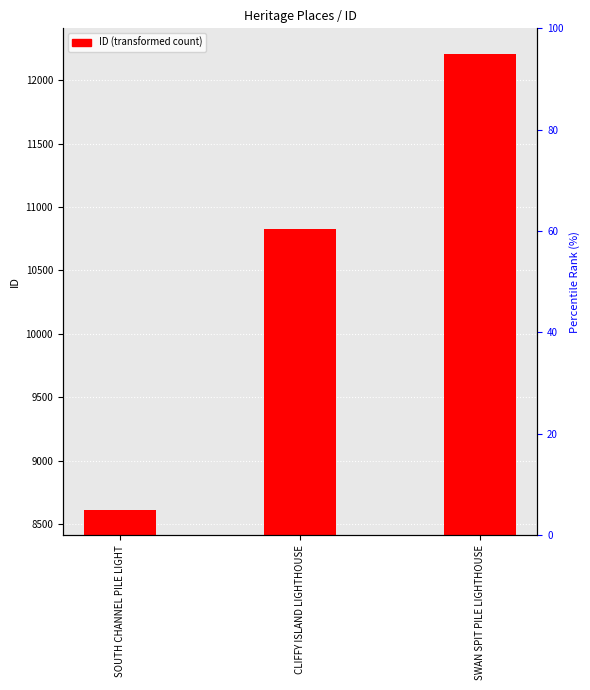

Reading left to right, what are all the values shown in this chart?

8611	10830	12210